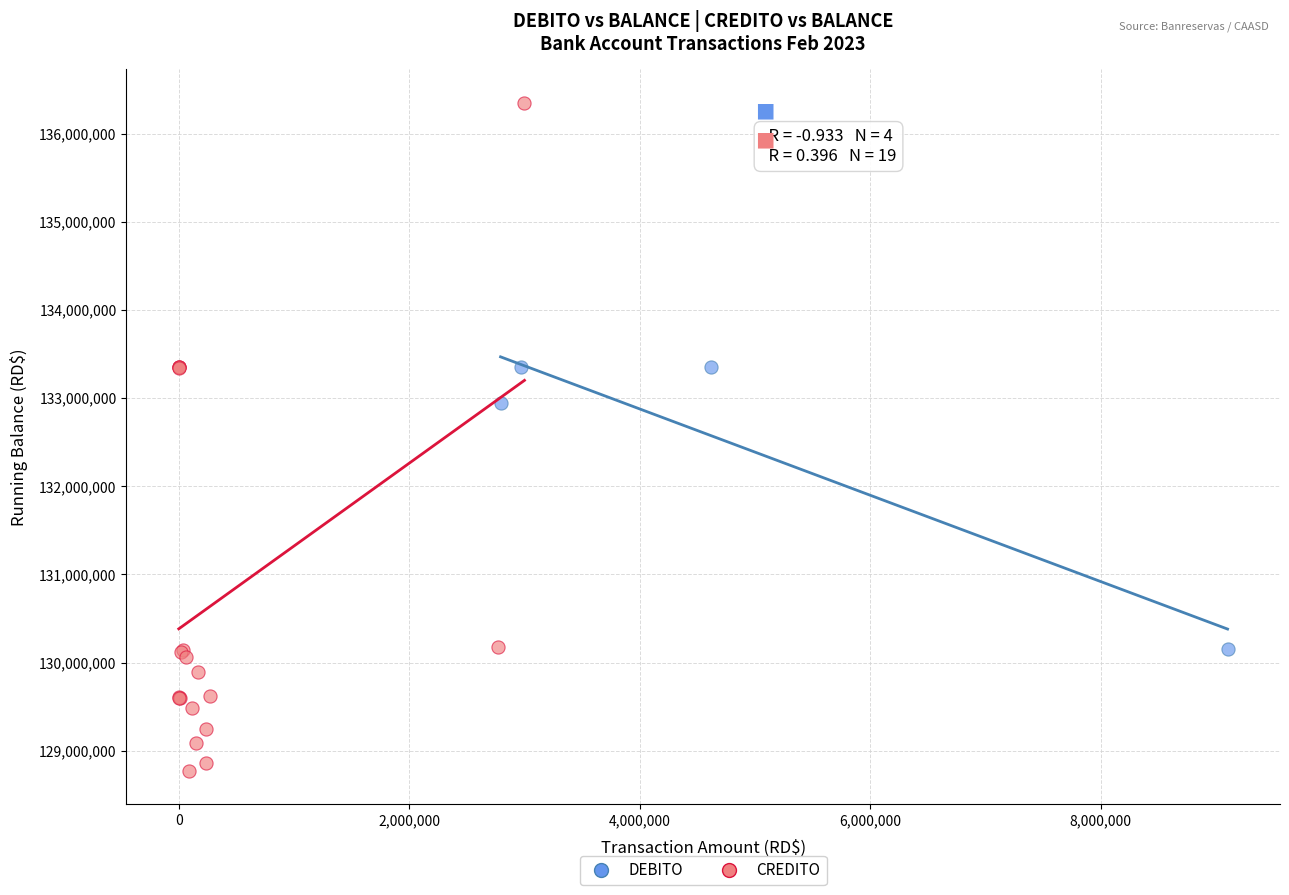

Which series has the largest Y range (max minus min)?

CREDITO